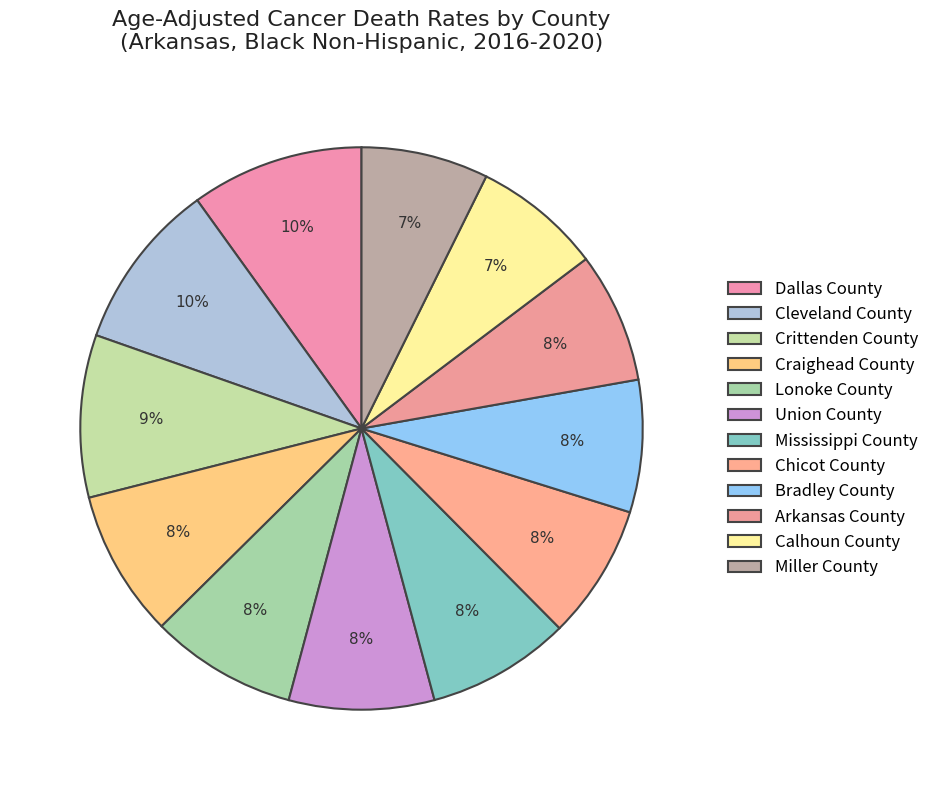

What portion of the pie excludes Arkansas County?

92.5%